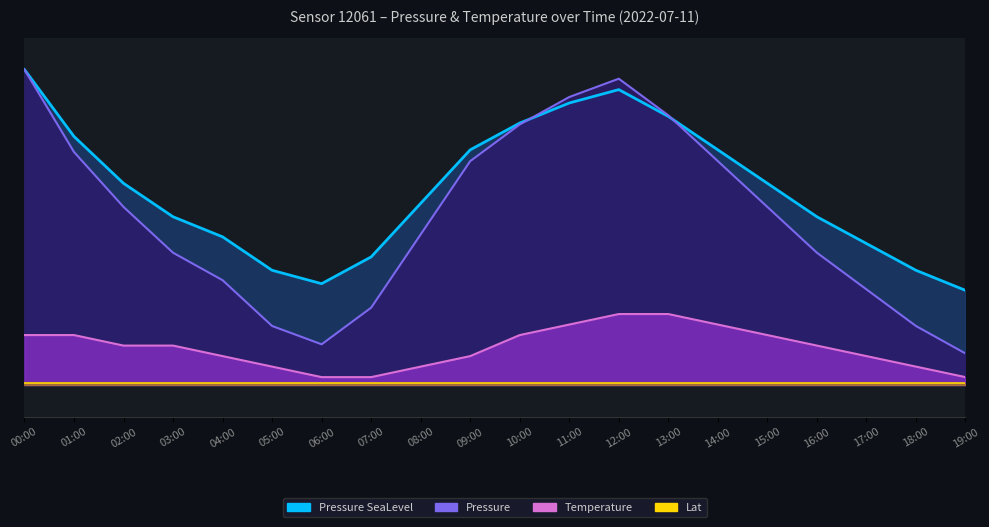

What position from the right is 12:00?

8